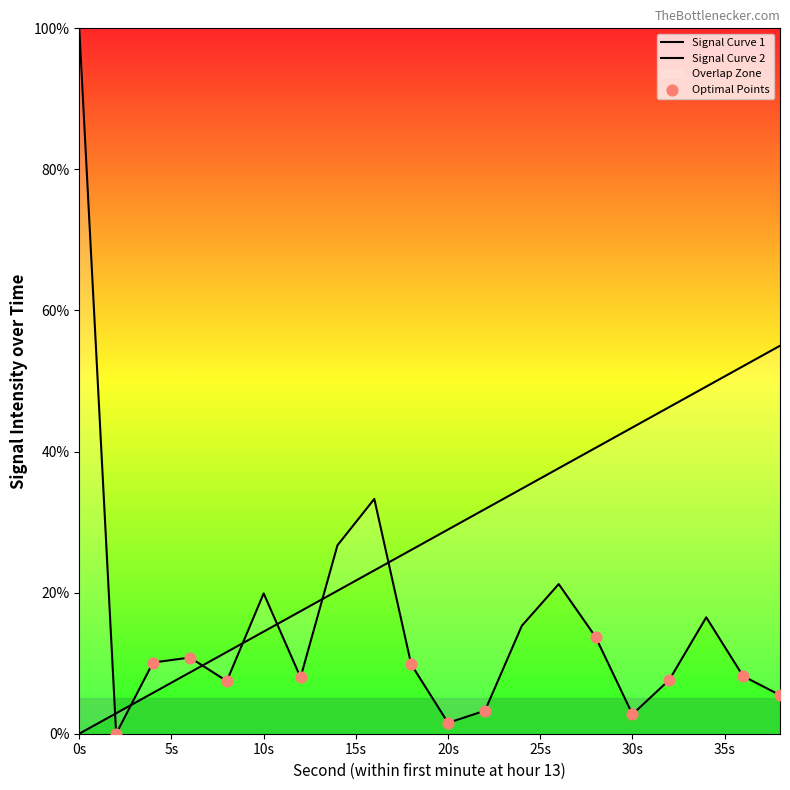

What is the change in value from 8 to 10?

+12.4